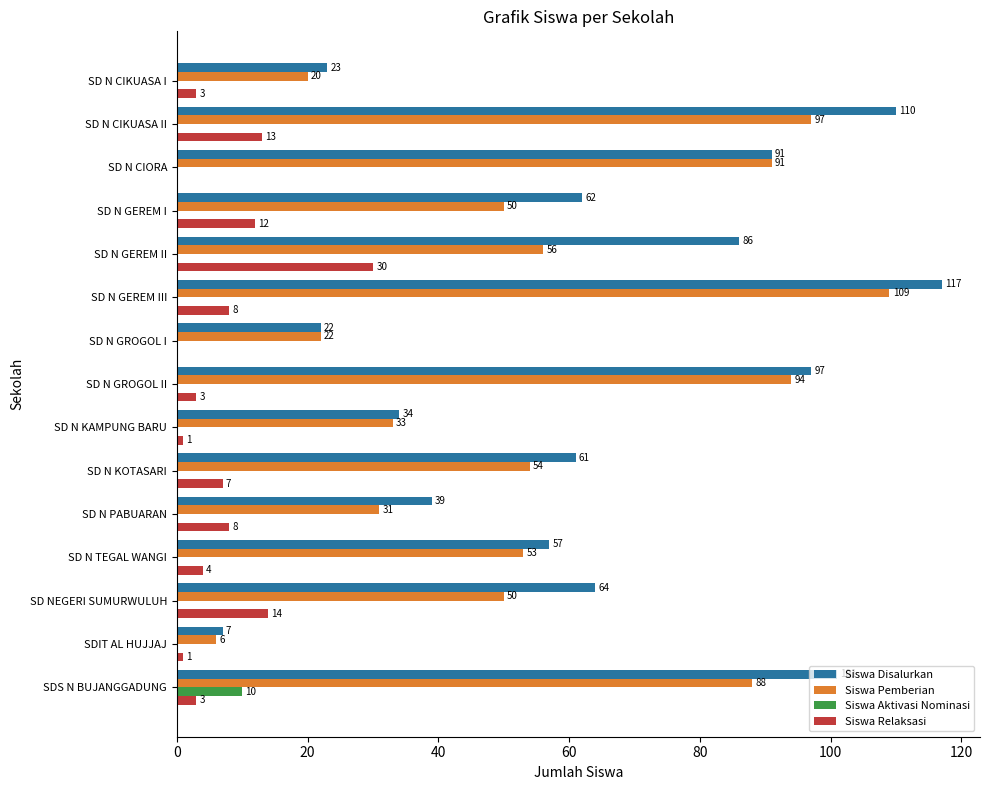

True or false: Siswa Disalurkan has a value of 34 at SD N KAMPUNG BARU.

True